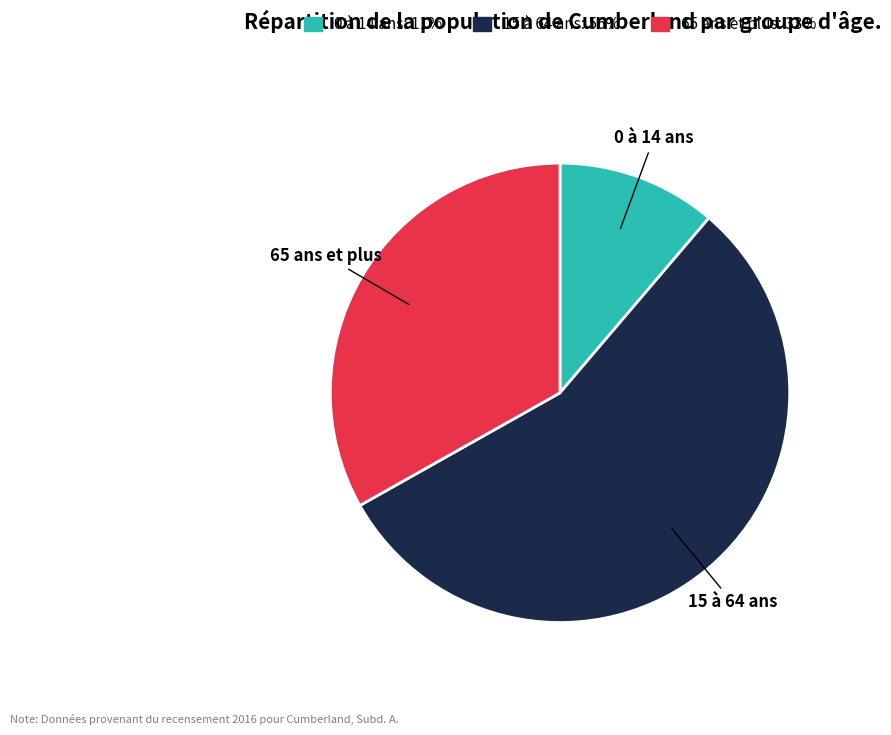

Is the sum of 65 ans et plus and 0 à 14 ans greater than half?

No